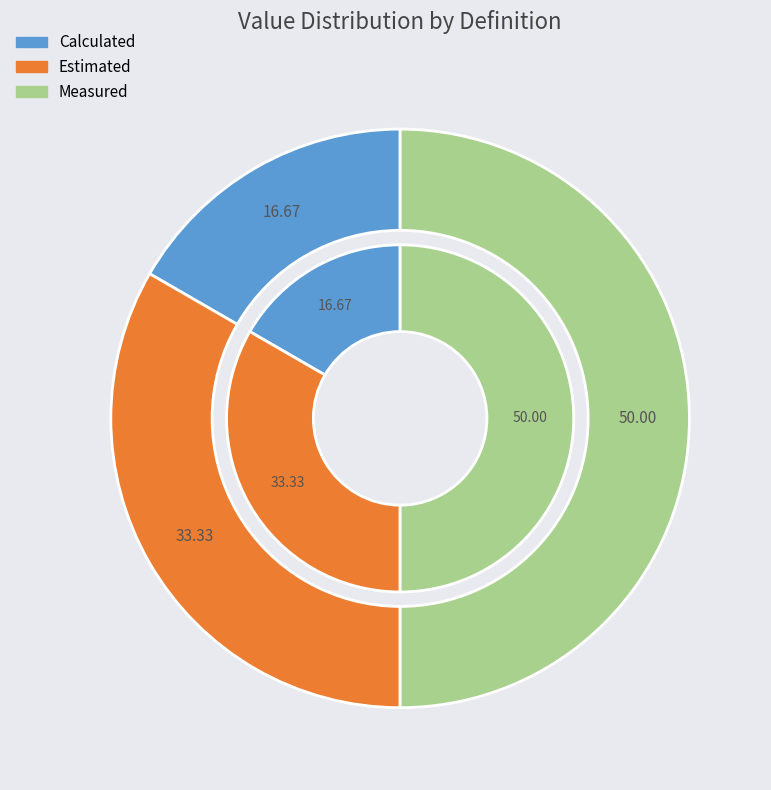

How many segments does this pie chart have?

3